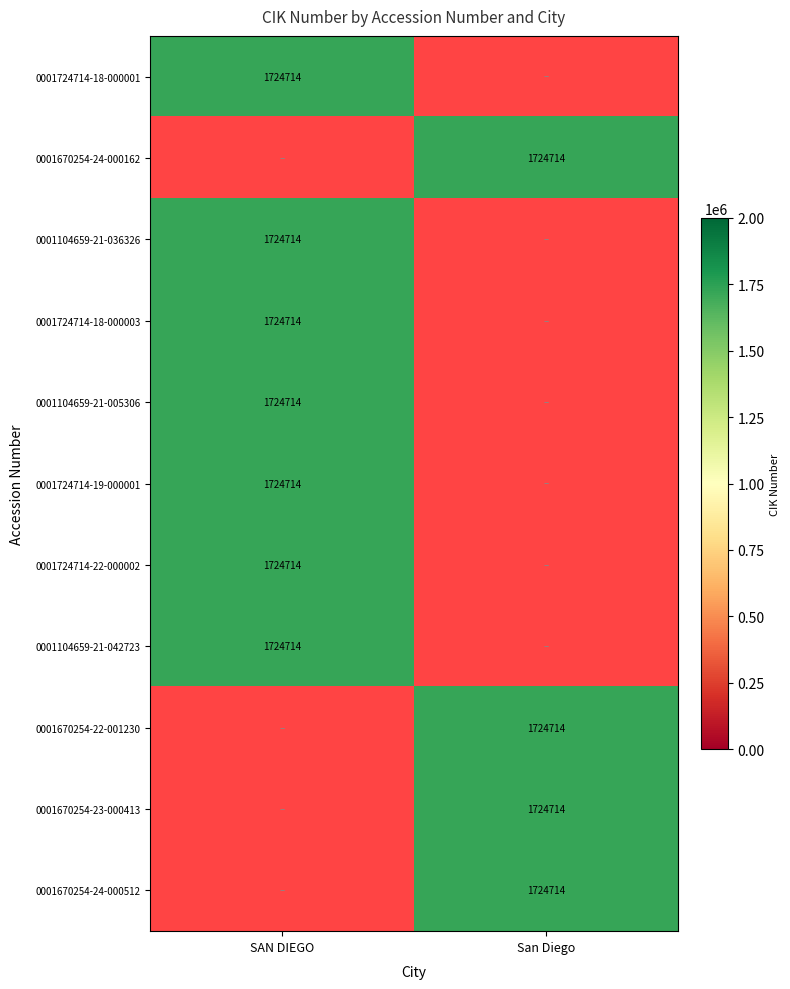

List the labels in order of 0001670254-22-001230 value, smallest first.

SAN DIEGO, San Diego